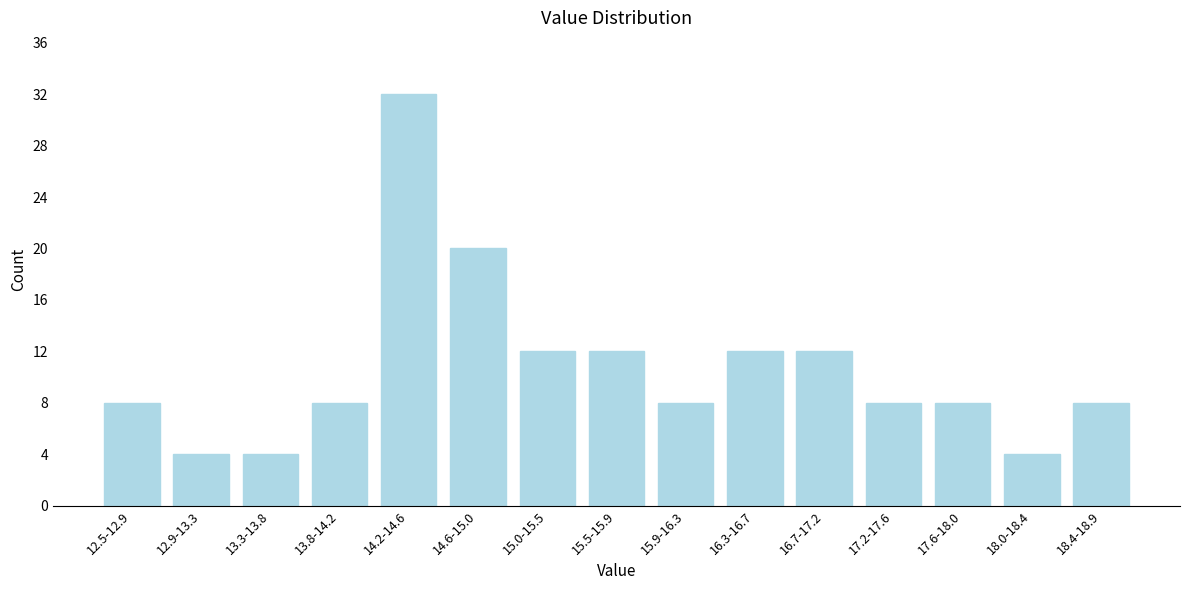

Reading left to right, extract all data points from this chart.

8	4	4	8	32	20	12	12	8	12	12	8	8	4	8